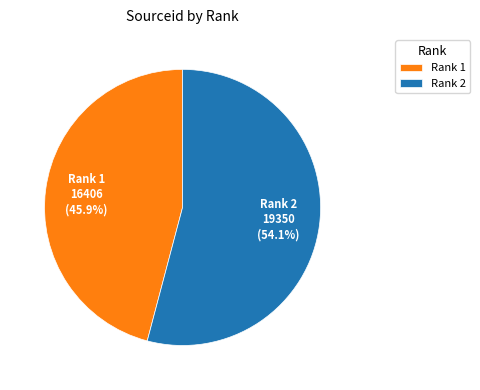

To the nearest percent, what is the difference between the largest and smallest slice percentages?

8%